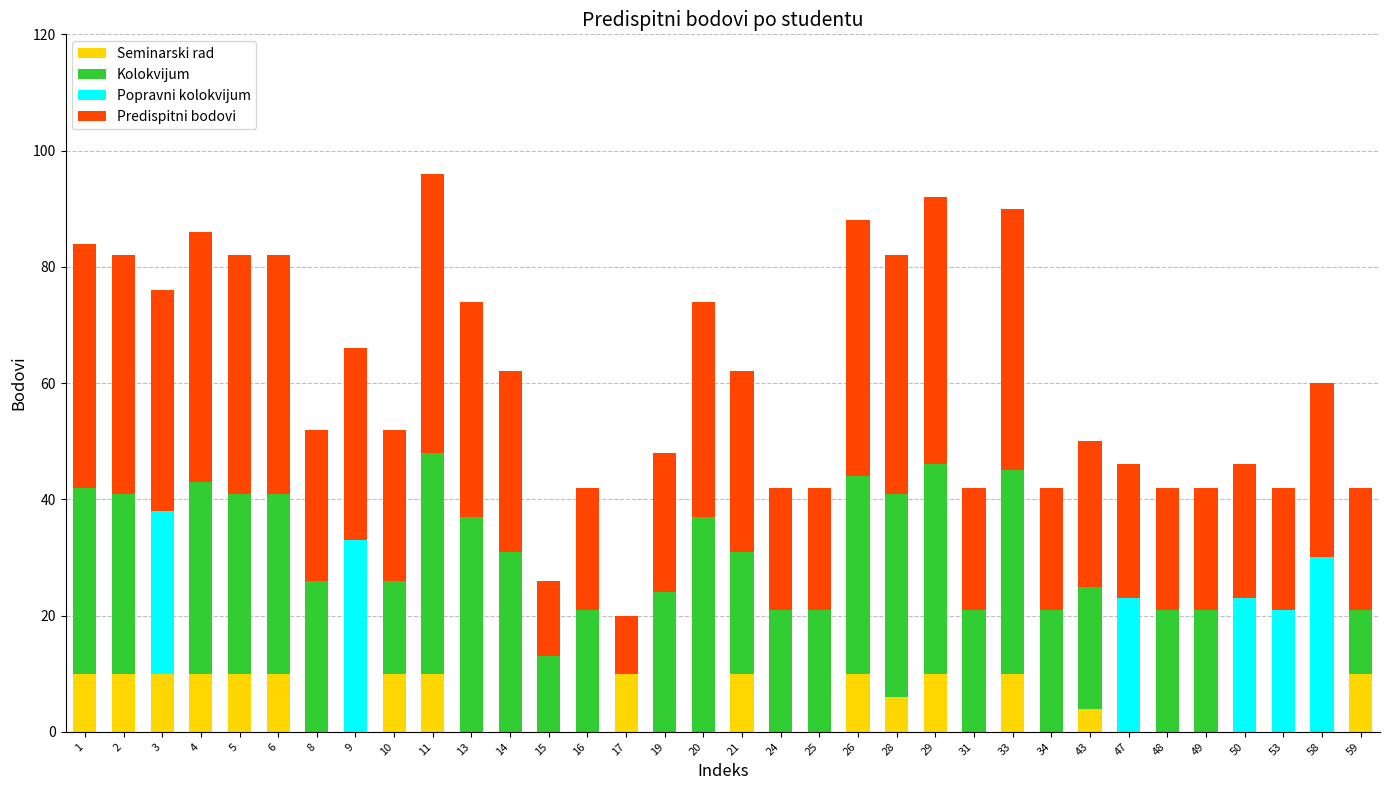

The Seminarski rad series shows 5 at 50. True or false?

False